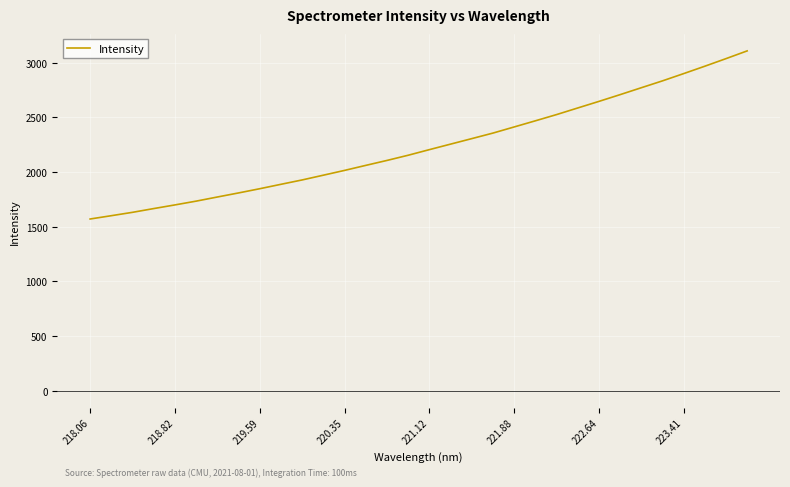

What is the sum of all values?

71559.3